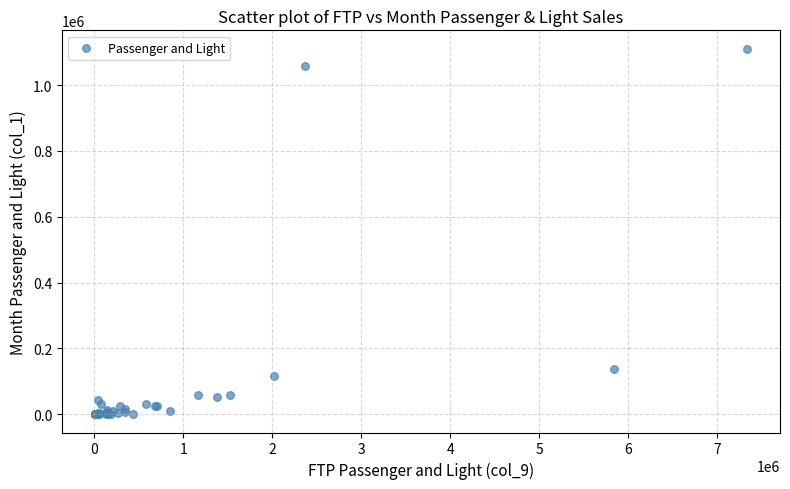

What Y value in the scatter plot is closest to 555412?

138068.3